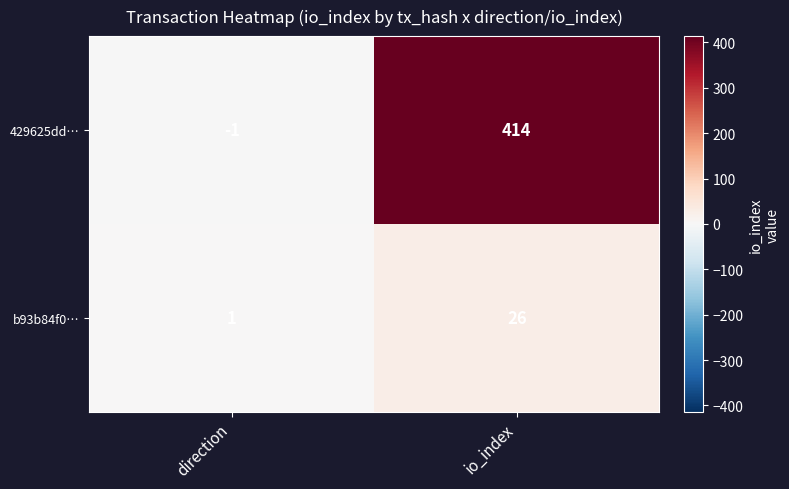

Is it true that 429625dd… equals -2 at direction?

False